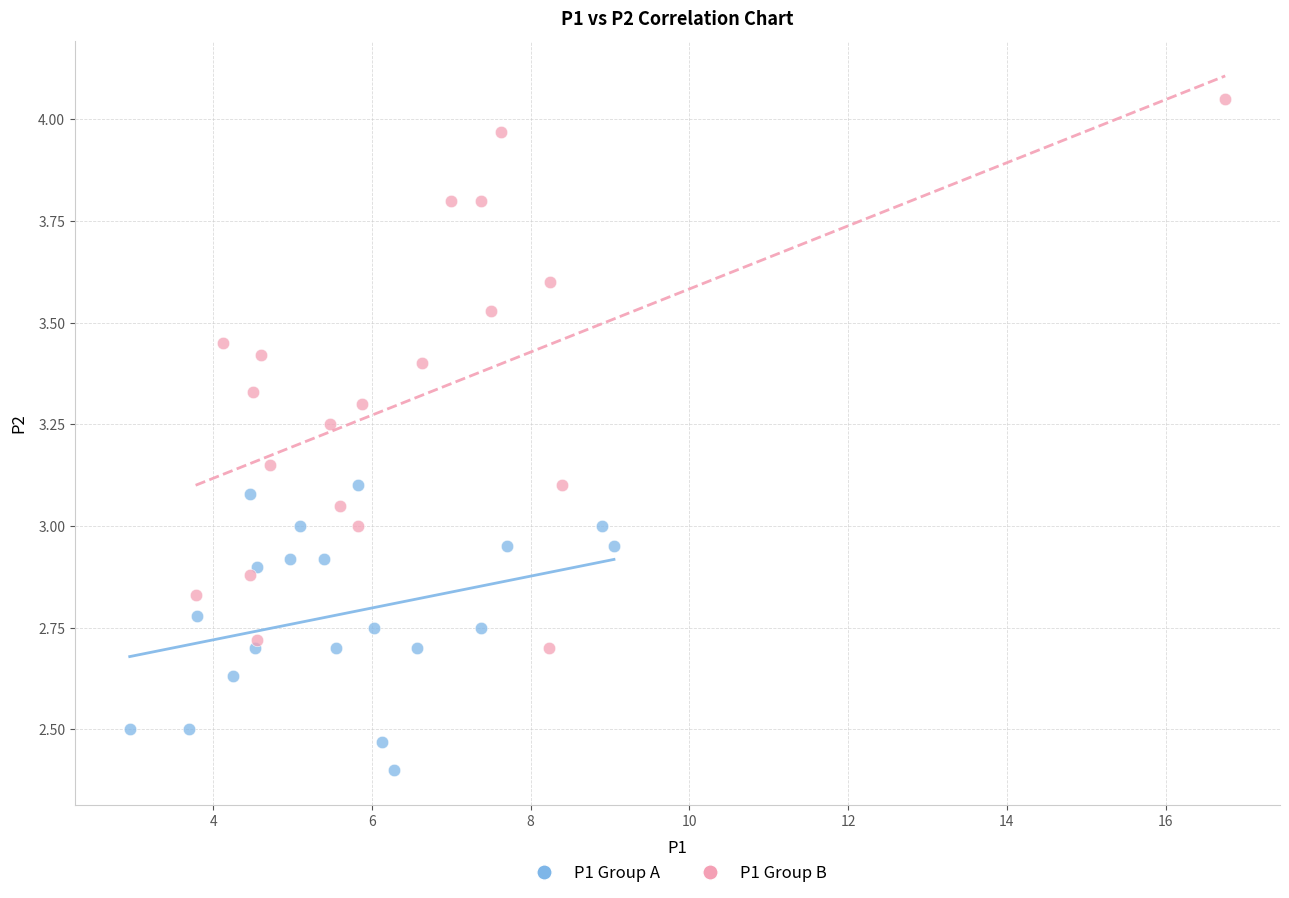

Which series contains the highest Y value?

P1 Group B